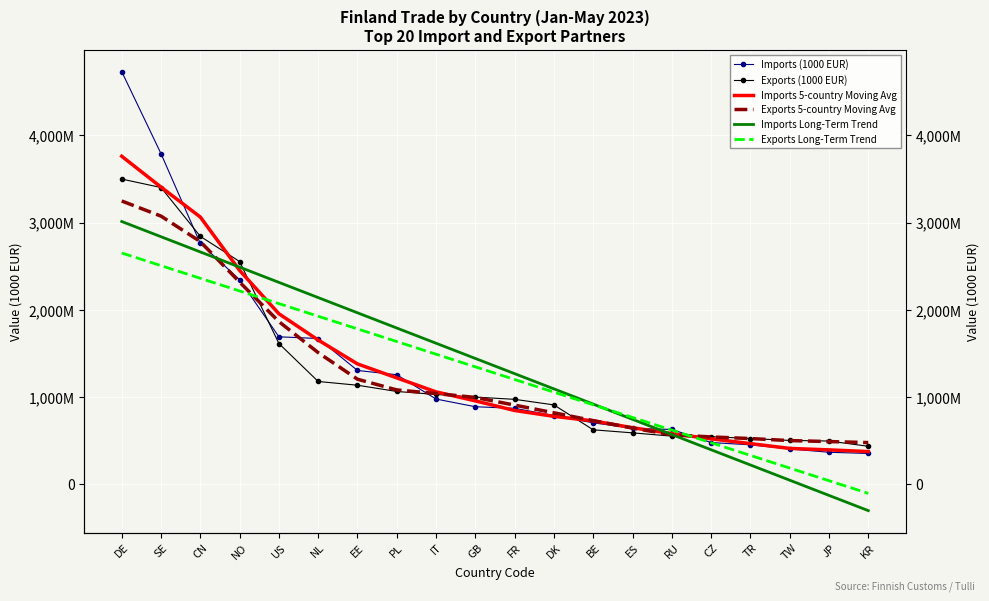

The Imports 5-country Moving Avg series shows 411487.8 at TW. True or false?

True